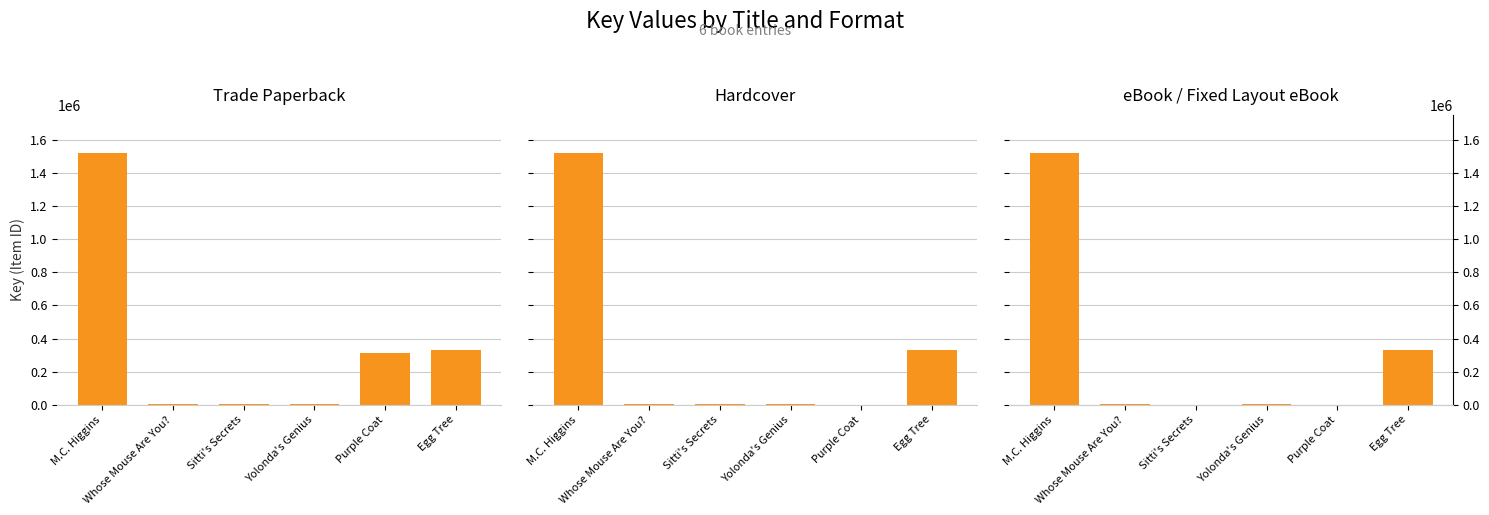

Reading left to right, extract all data points from this chart.

Trade Paperback: 1523267	6643	6416	7059	315238	328331
Hardcover: 1523267	6643	6416	7059	0	328331
eBook / Fixed Layout eBook: 1523267	6643	0	7059	0	328331